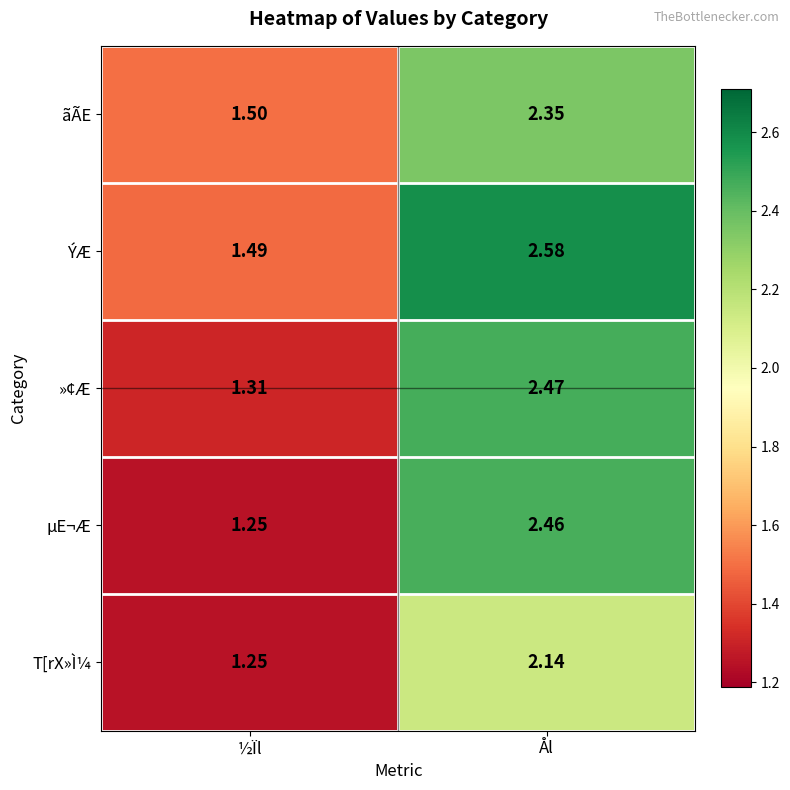

How many categories are shown in the chart?

2